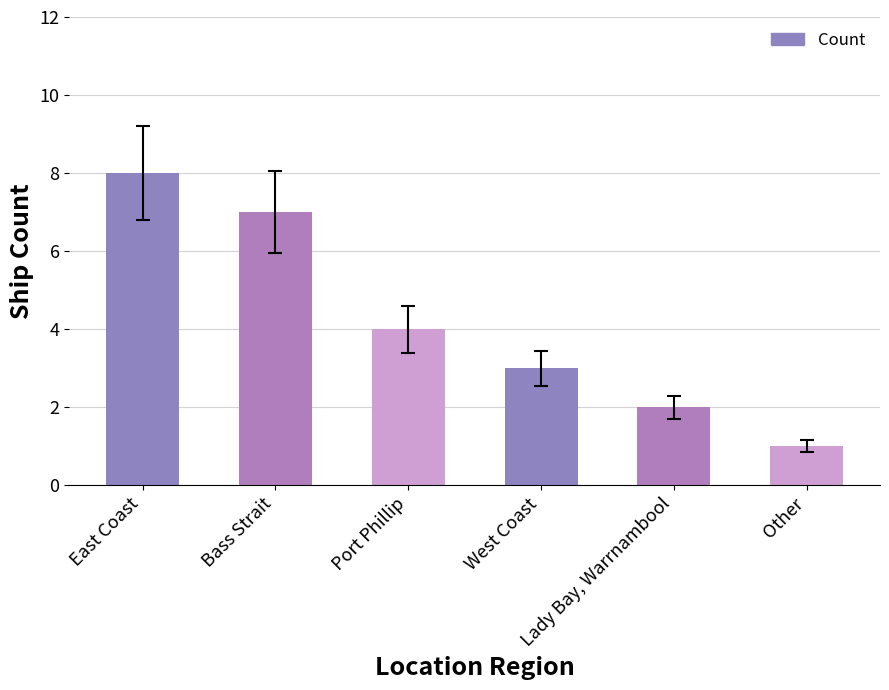

What is the label of the 4th bar from the left?

West Coast